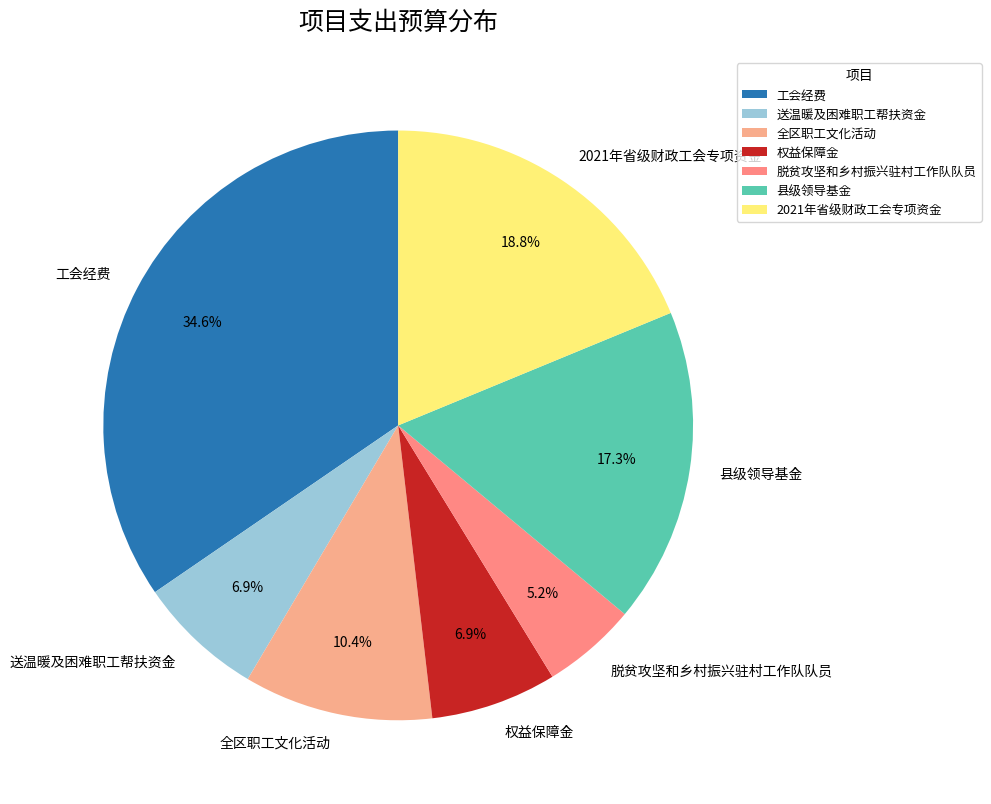

What is the ratio of the value at 工会经费 to the value at 权益保障金?

5.0